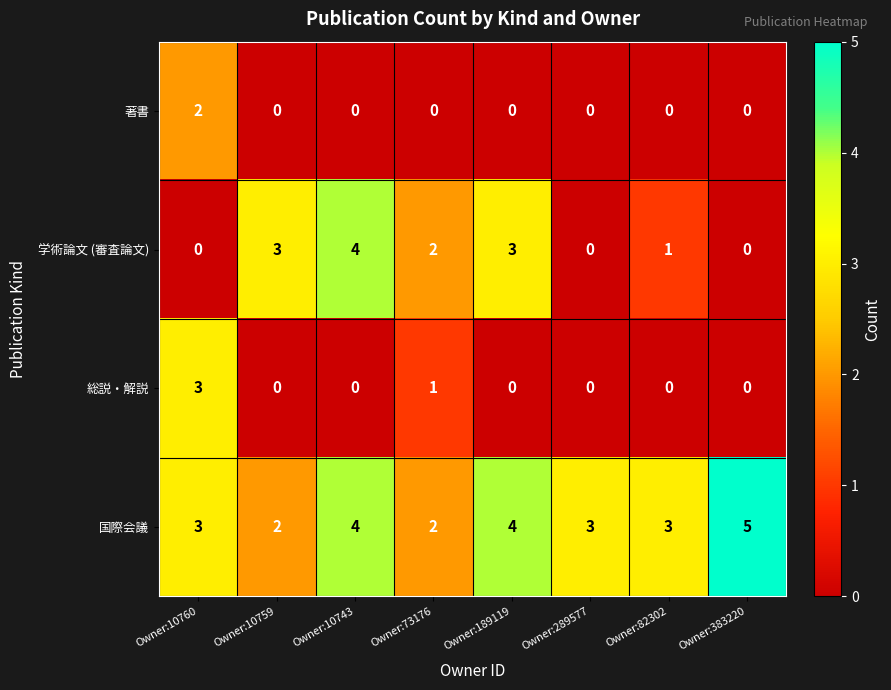

What is the average value of the 国際会議 series?

3